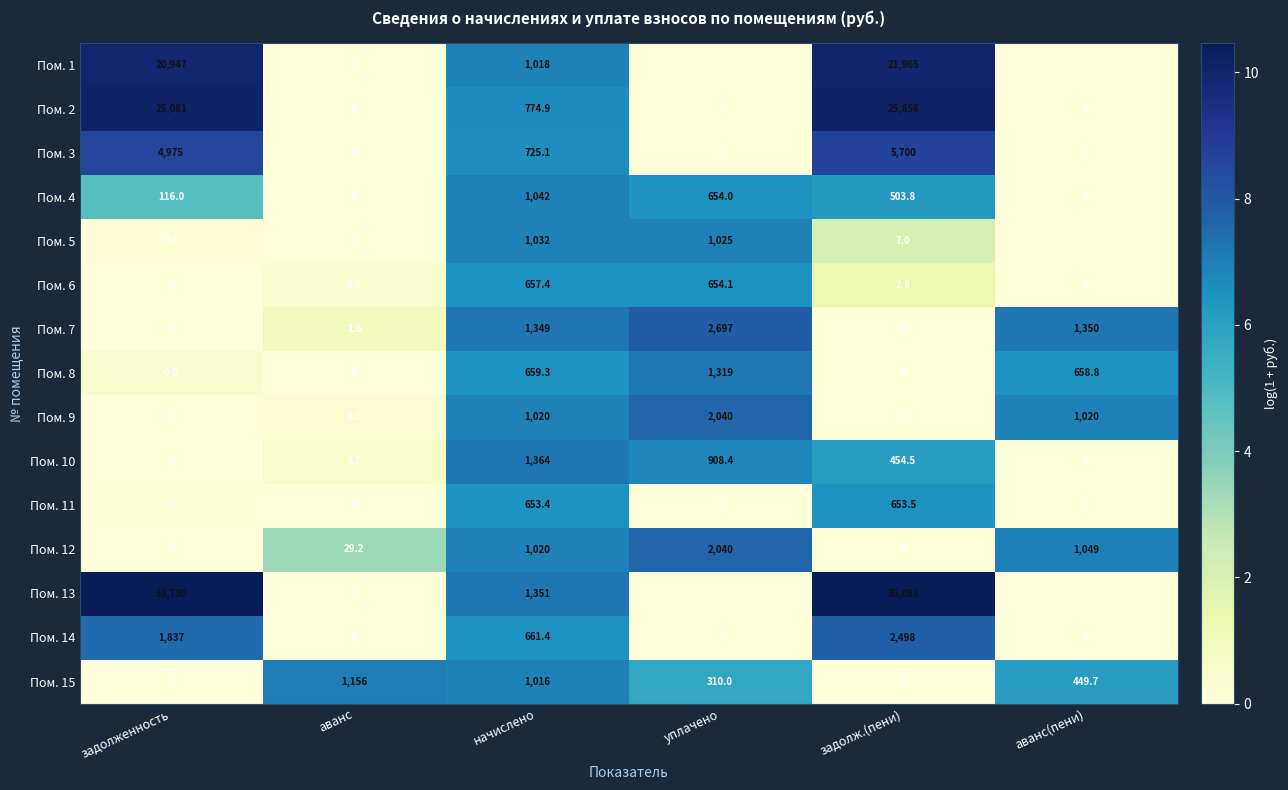

What is the greatest value displayed?

35081.0